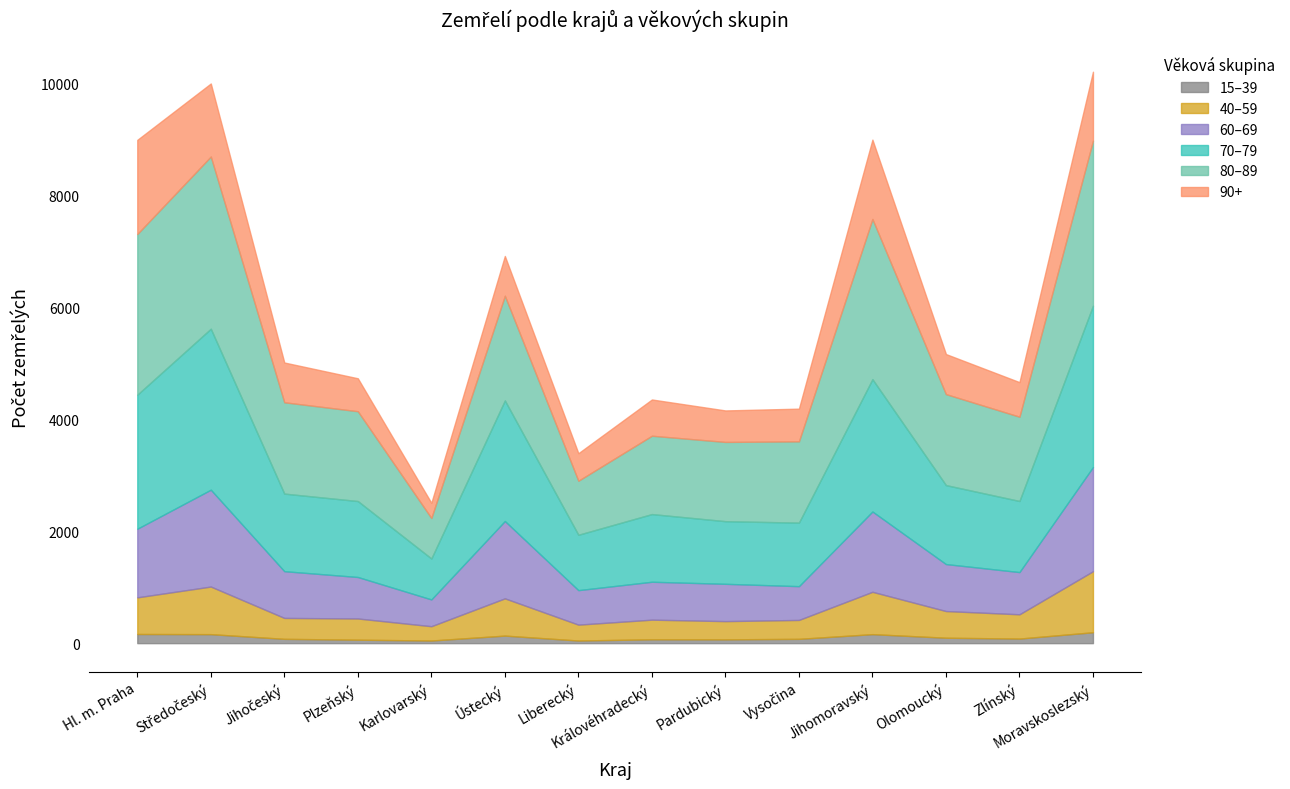

What is the sum of all 40–59 values?

7239